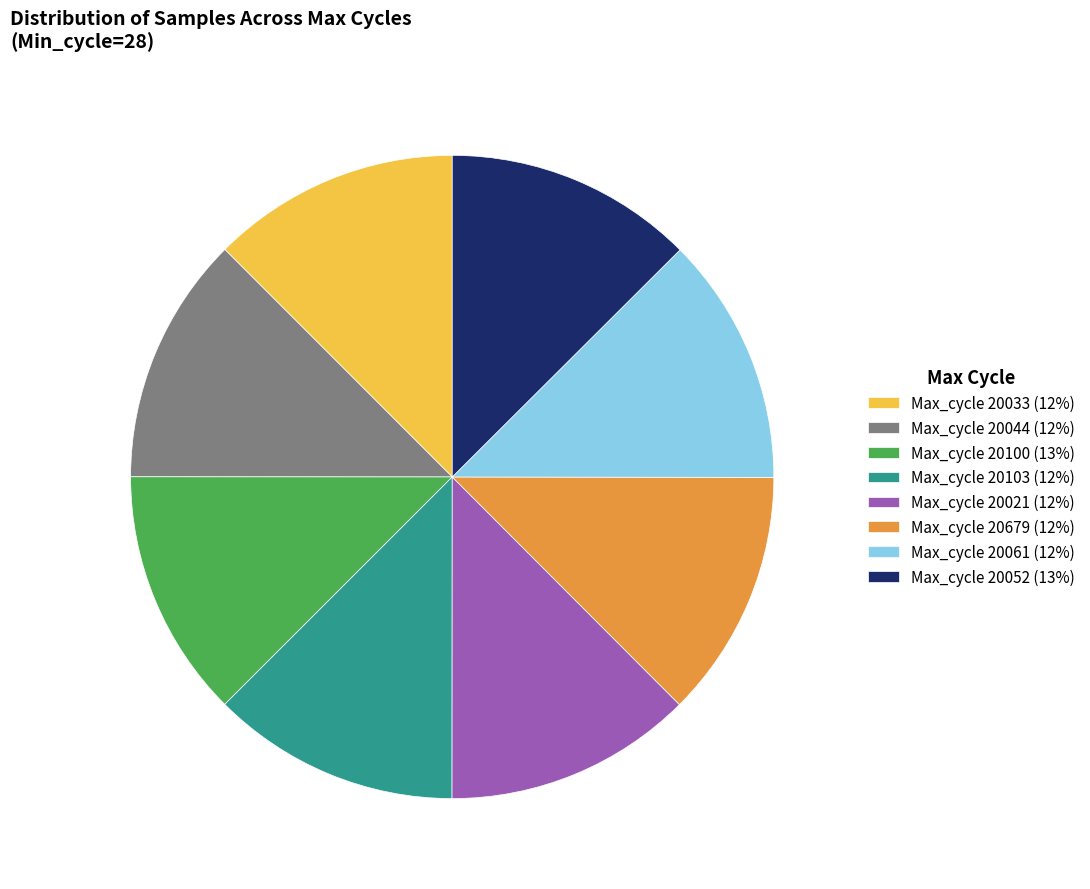

Is Max_cycle 20044 (12%) the majority of the pie?

No